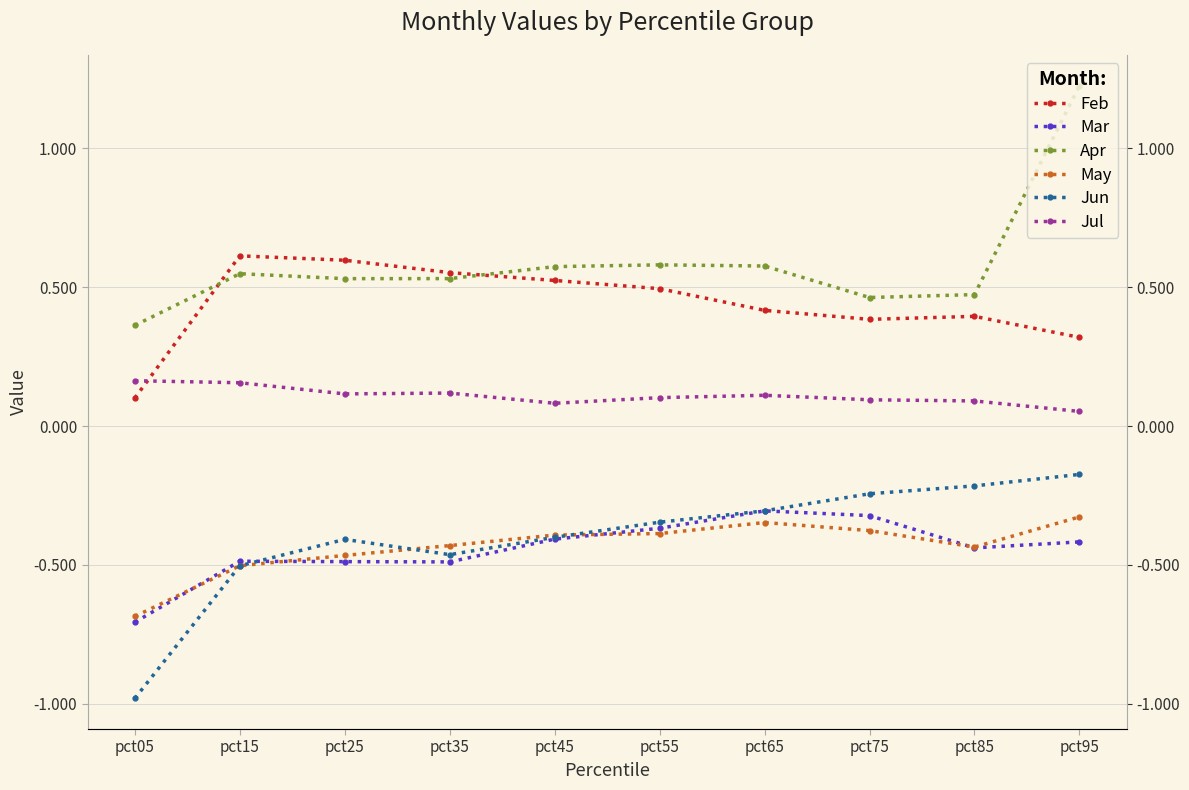

What is the average value of the Apr series?

0.6